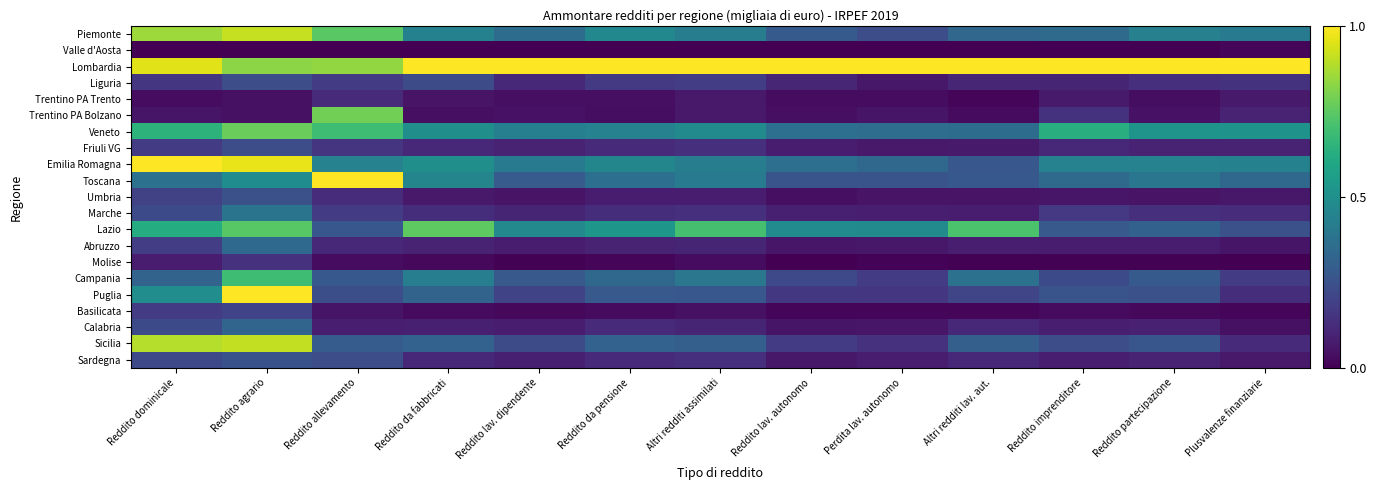

What is the spread (max minus min) of values at Reddito partecipazione?

1.0